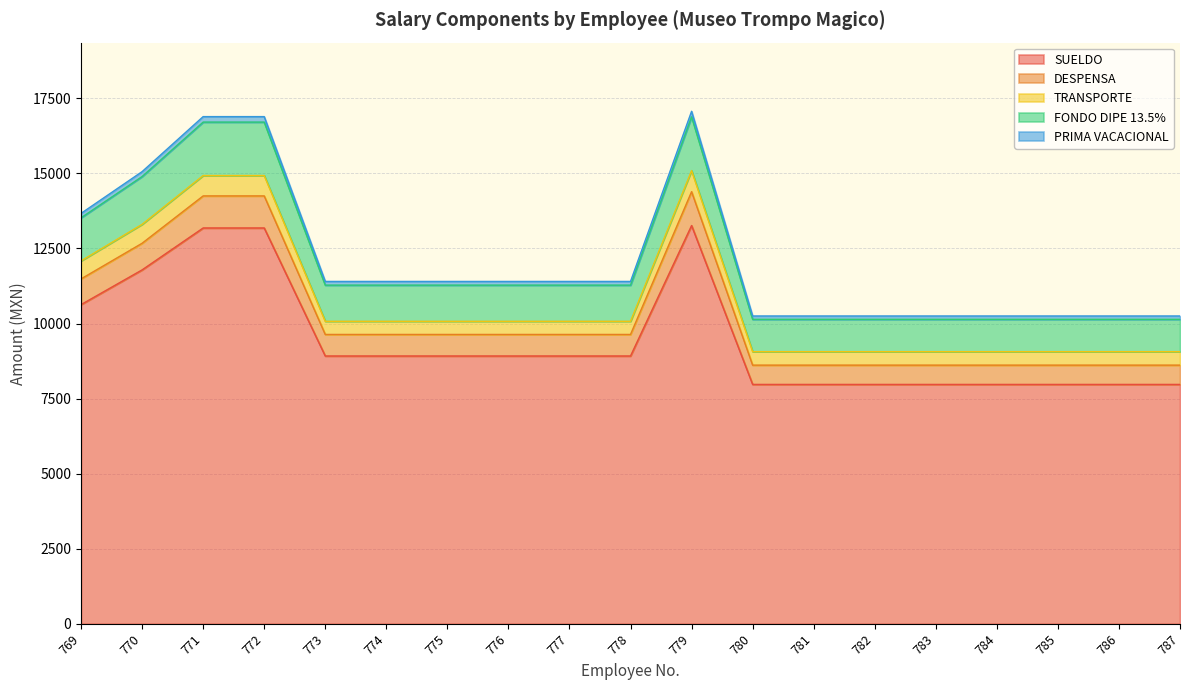

What is the greatest value displayed?

17069.9